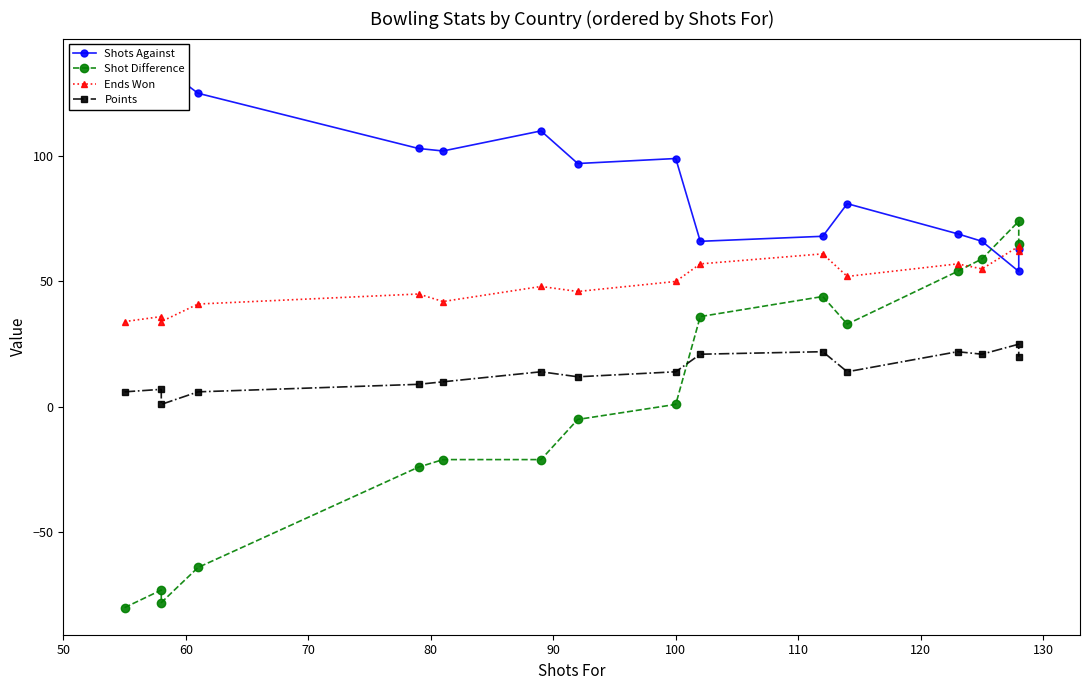

Rank the series at 50 from lowest to highest value.

Shot Difference, Points, Ends Won, Shots Against